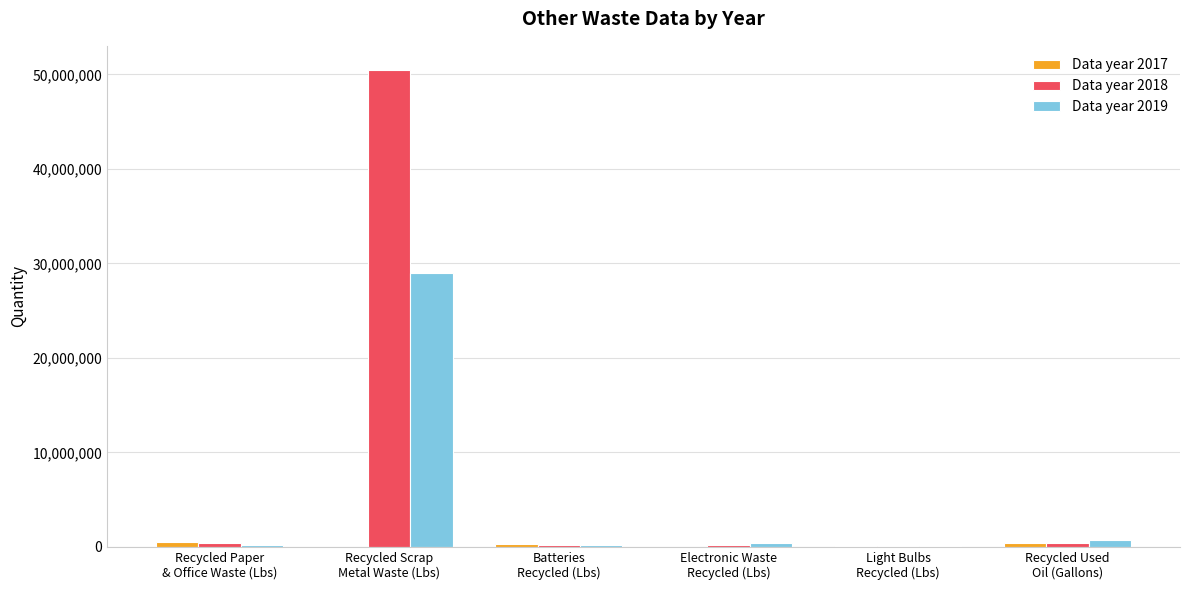

What value does the Data year 2019 series have at Recycled Scrap
Metal Waste (Lbs)?

28950000